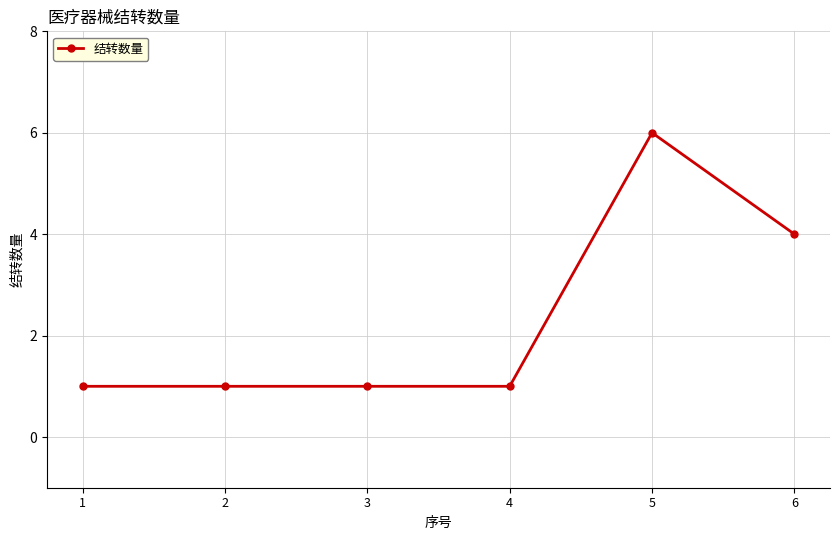

What is the smallest value displayed?

1